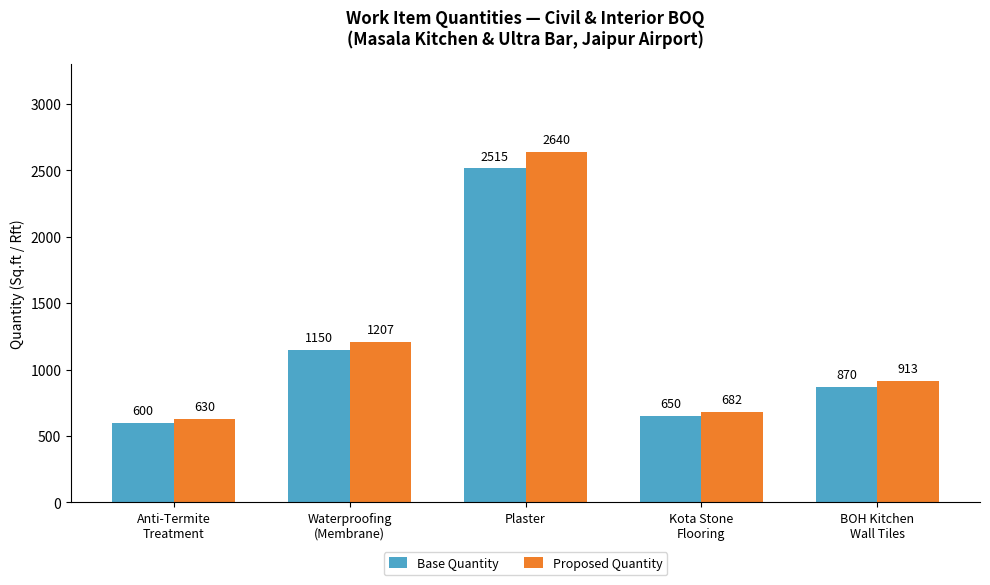

Which series has the largest total across all categories?

Proposed Quantity